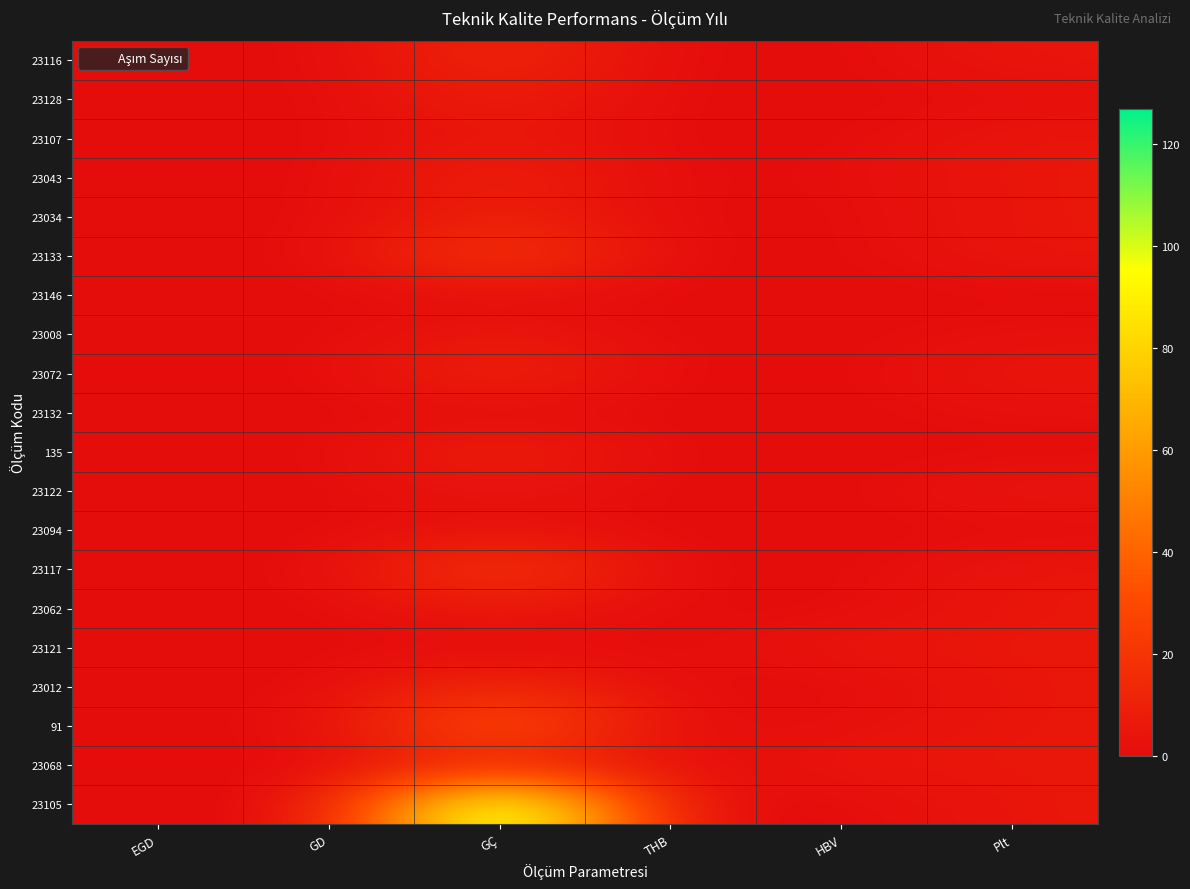

Which series has the widest spread of values?

23105